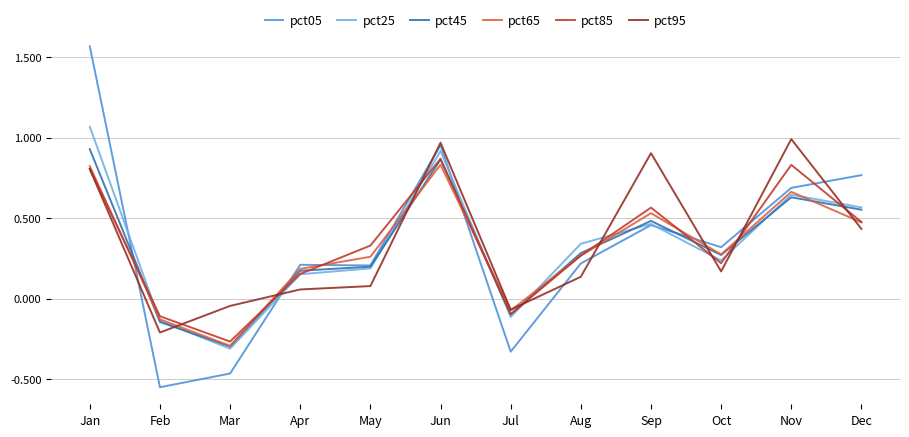

How many interior local peaks does the pct45 series have?

3